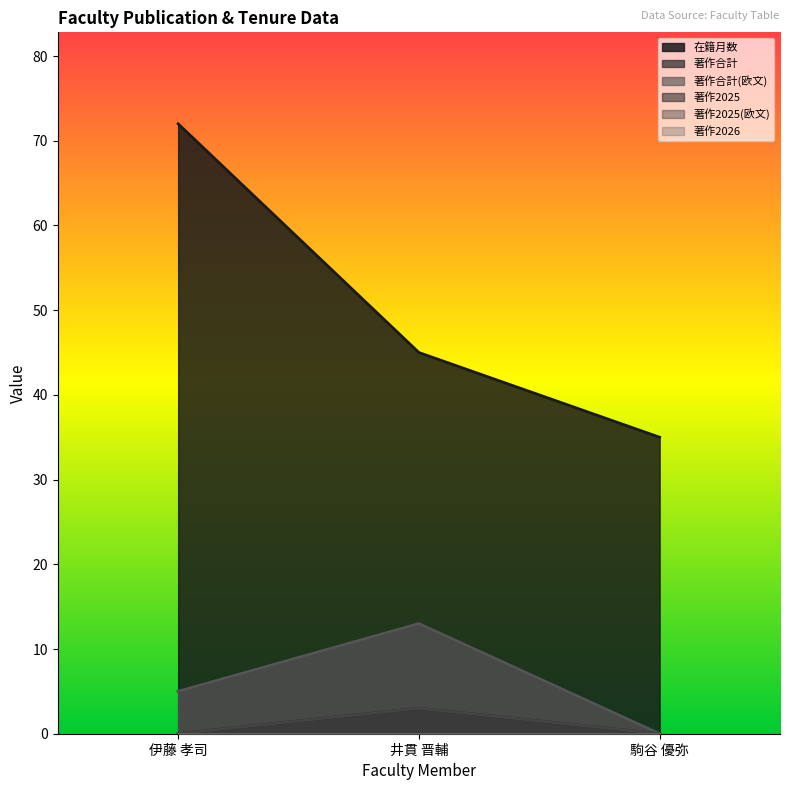

Reading right to left, extract all data points from this chart.

在籍月数: 35	45	72
著作合計: 0	13	5
著作合計(欧文): 0	13	5
著作2025: 0	3	0
著作2025(欧文): 0	3	0